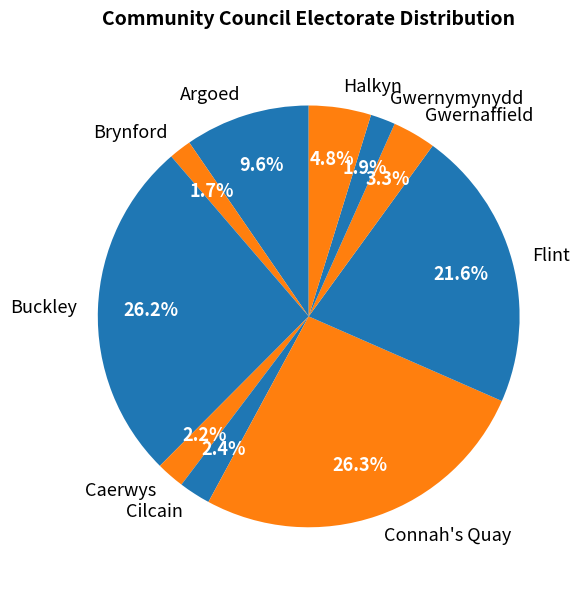

What percentage is the Caerwys slice, to the nearest percent?

2%